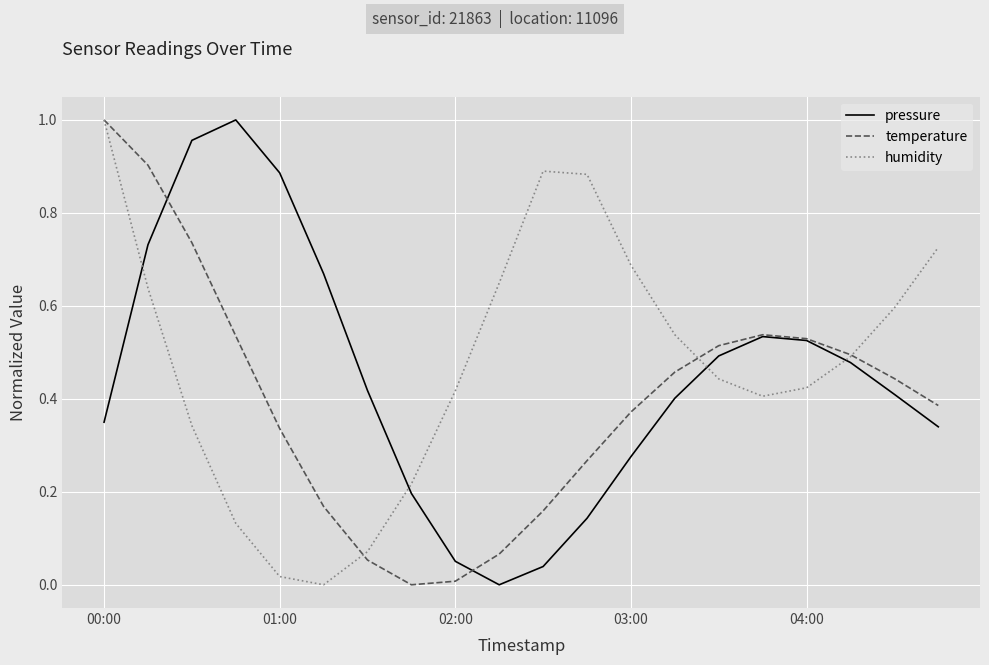

True or false: temperature and humidity intersect in this chart.

True